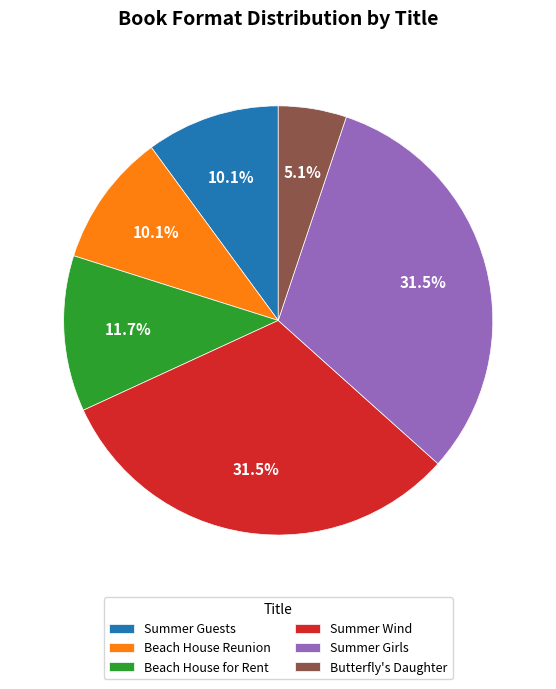

Count the number of slices in the pie.

6